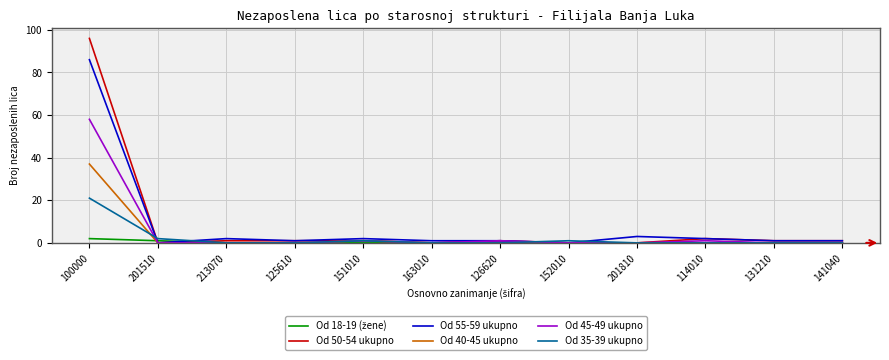

What is the spread (max minus min) of values at 114010?

2